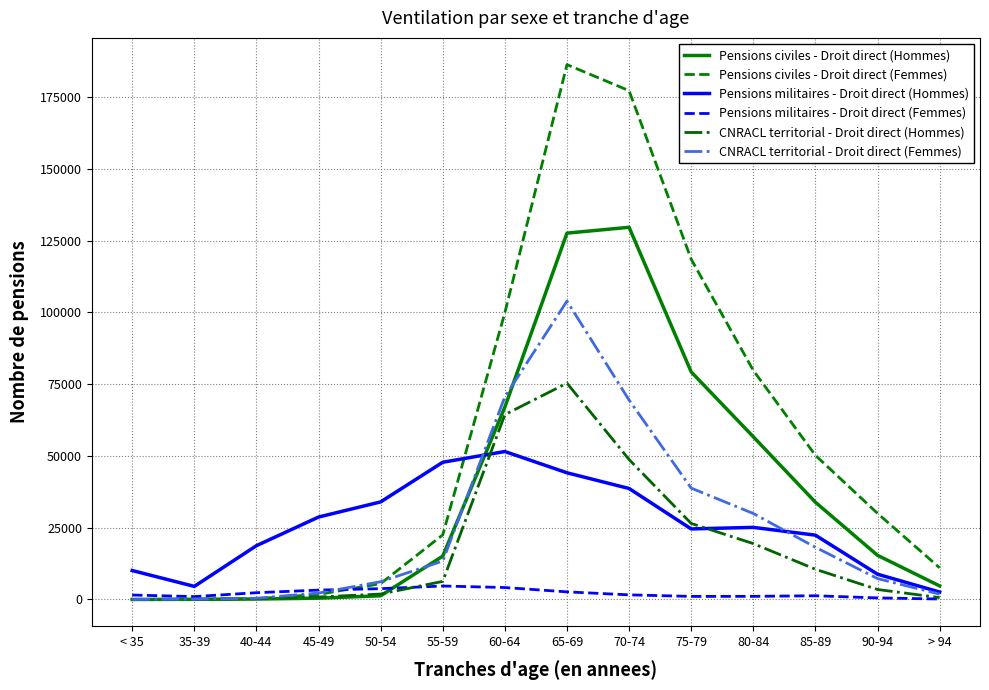

At how many categories does at least one series exceed 52822?

5